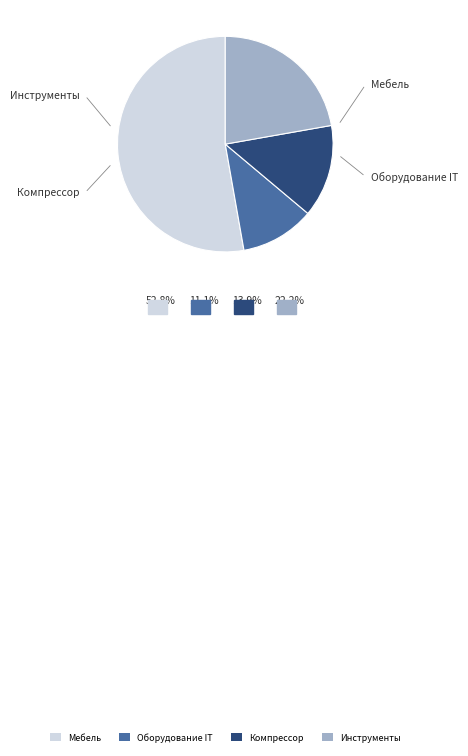

Rank the categories by value from highest to lowest.

Мебель, Инструменты, Компрессор, Оборудование IT